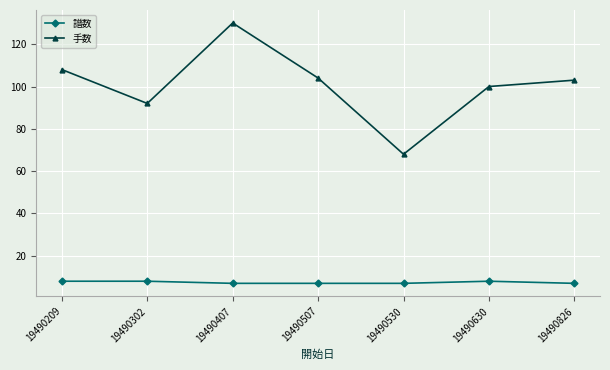

At which category does 手数 reach its first local peak?

19490407